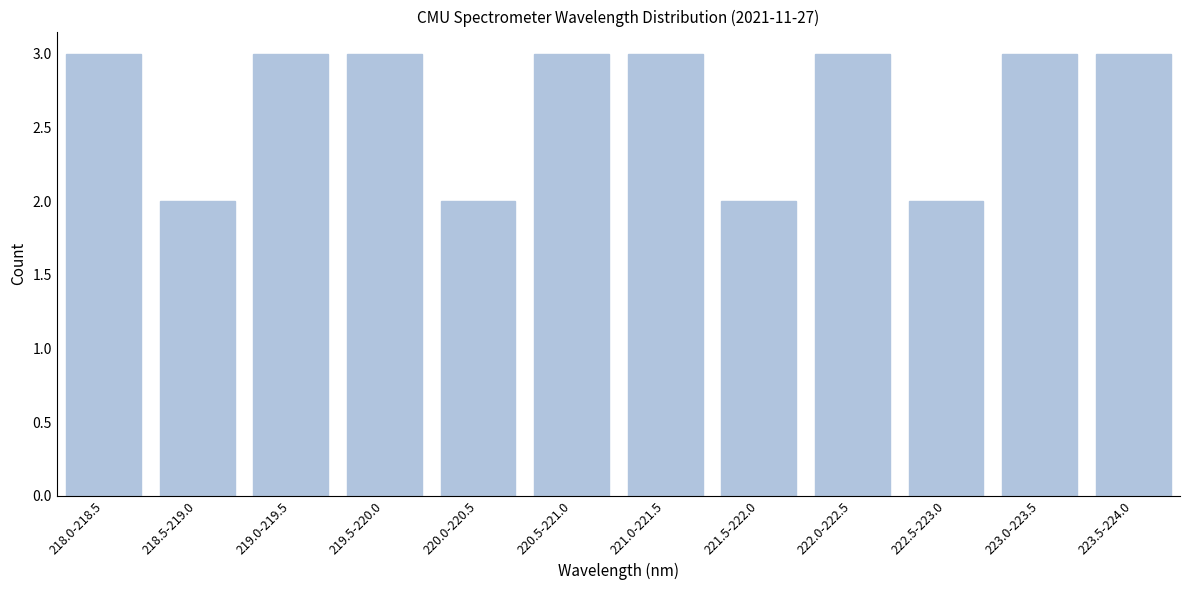

Reading left to right, transcribe all the data shown in this chart.

3	2	3	3	2	3	3	2	3	2	3	3